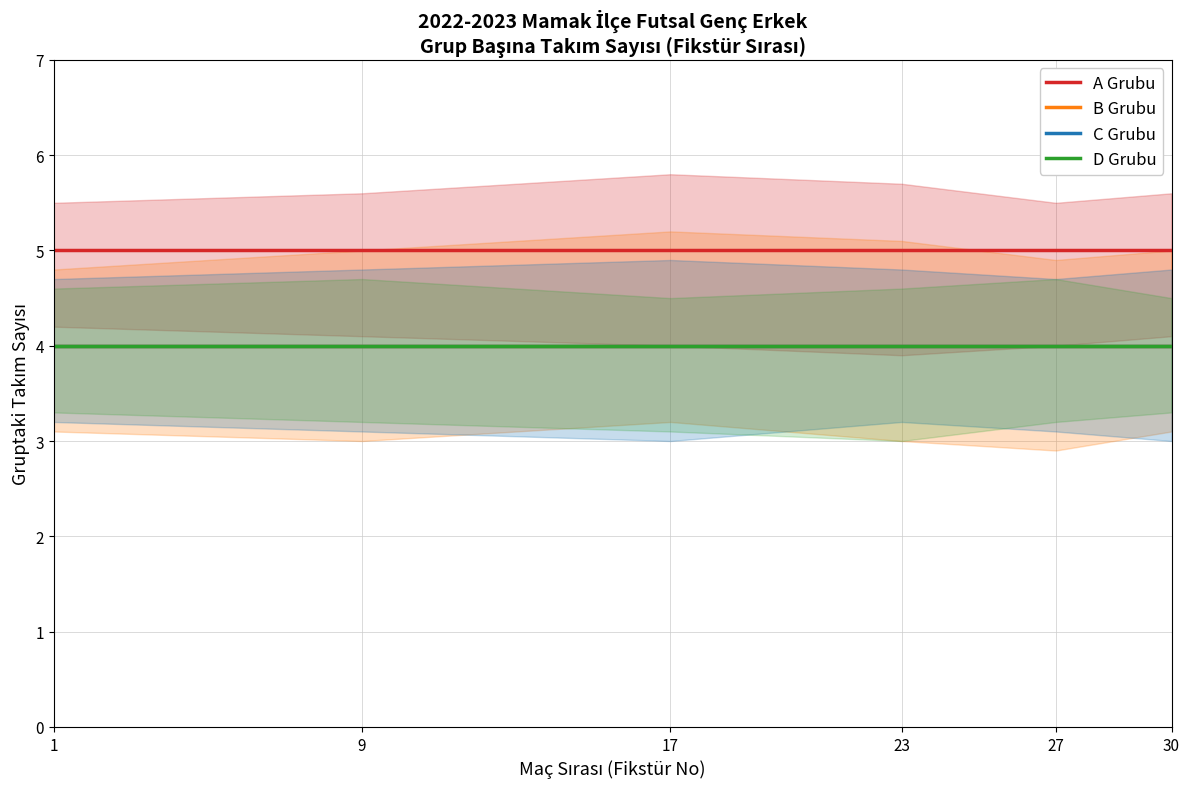

Between 1 and 27, which series saw the biggest shift?

A Grubu